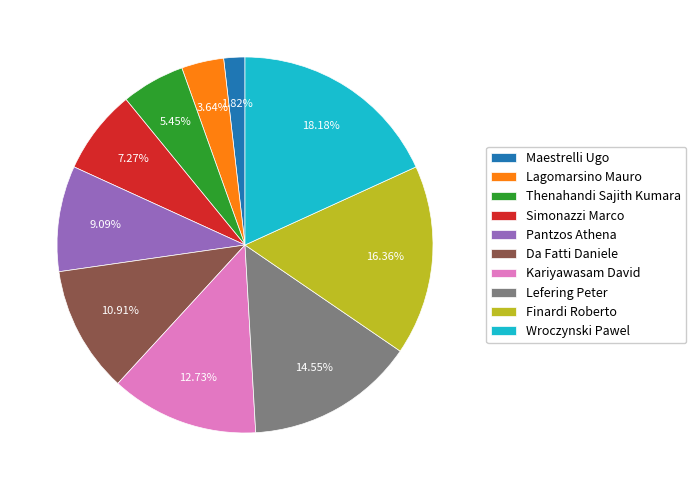

Which category has the smallest portion of the pie?

Maestrelli Ugo